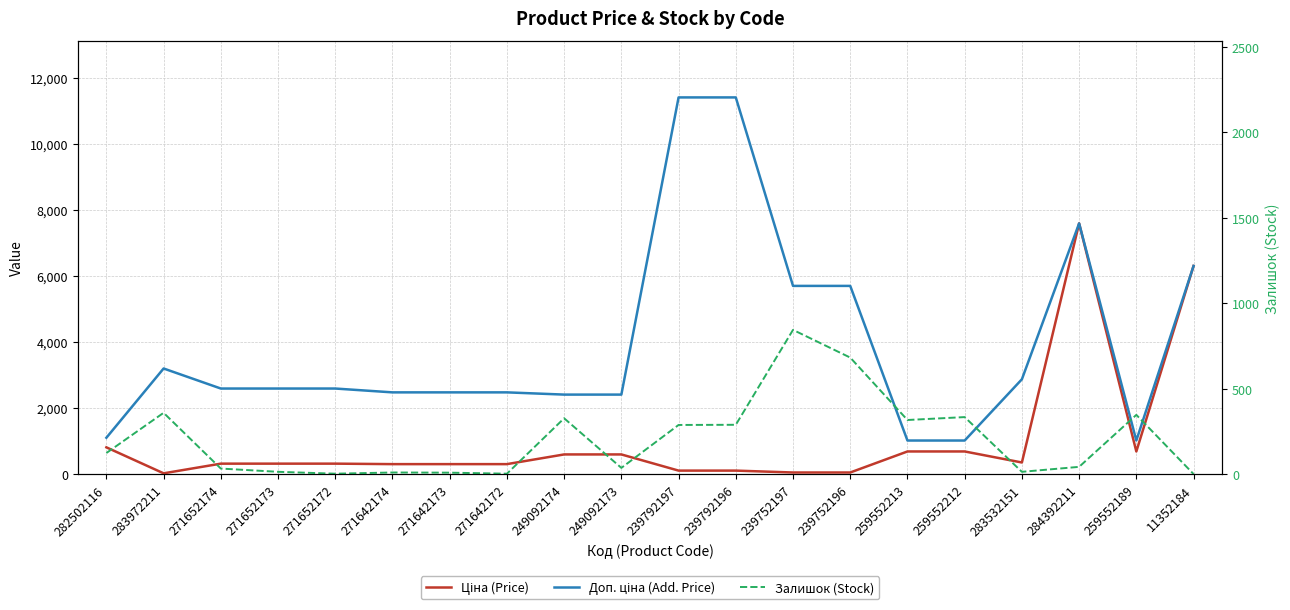

True or false: Доп. ціна (Add. Price) has a value of 10674.6 at 11352184.

False